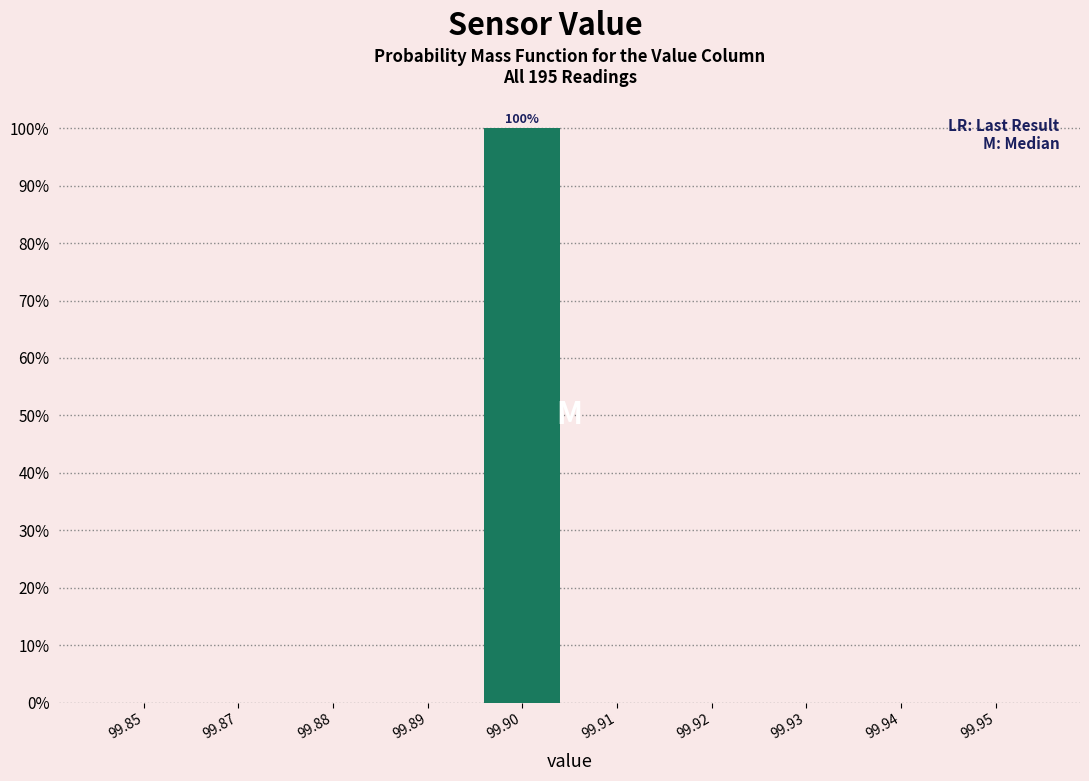

Reading right to left, list all the values displayed in this chart.

99.95=0	99.94=0	99.93=0	99.92=0	99.91=0	99.90=100	99.89=0	99.88=0	99.87=0	99.85=0